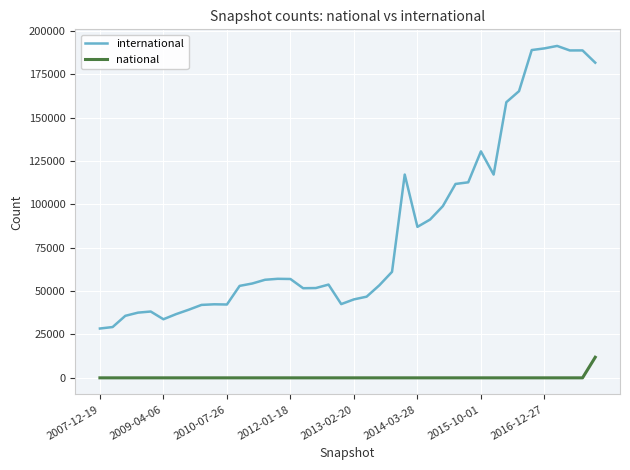

Which series has the largest total across all categories?

international